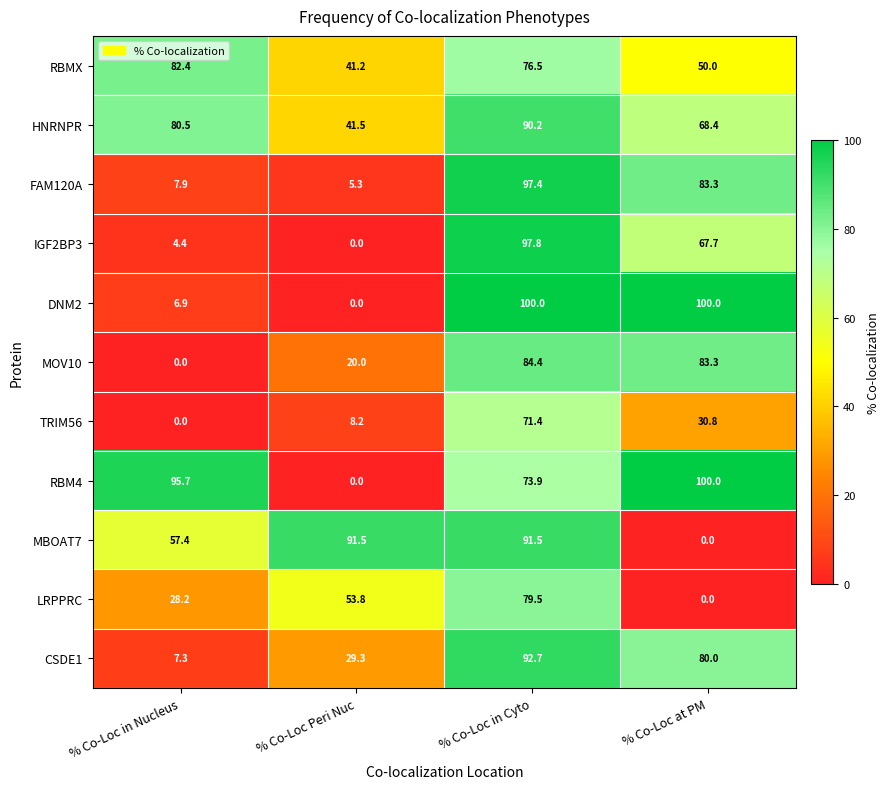

The DNM2 series shows 158.1 at % Co-Loc at PM. True or false?

False